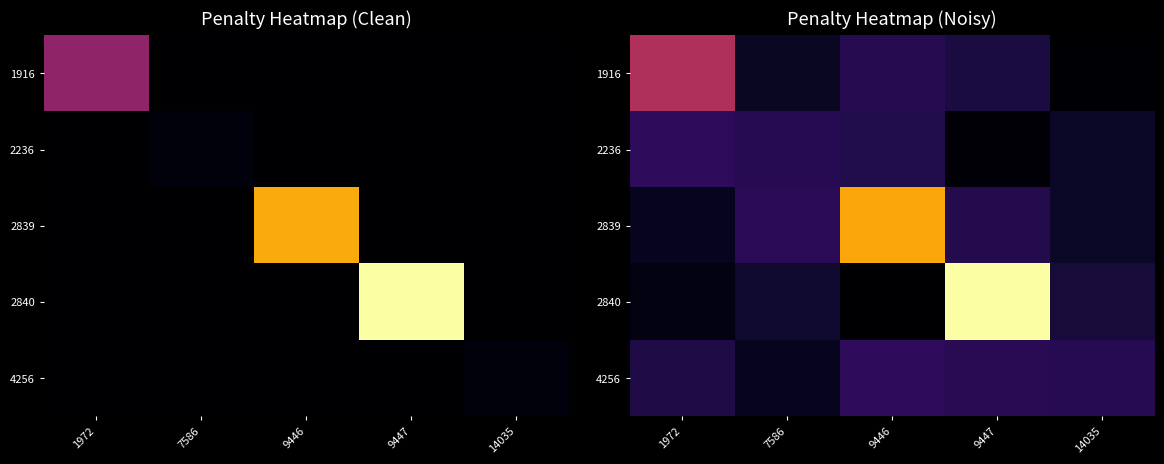

Which series changed the most between 9447 and 14035?

2840